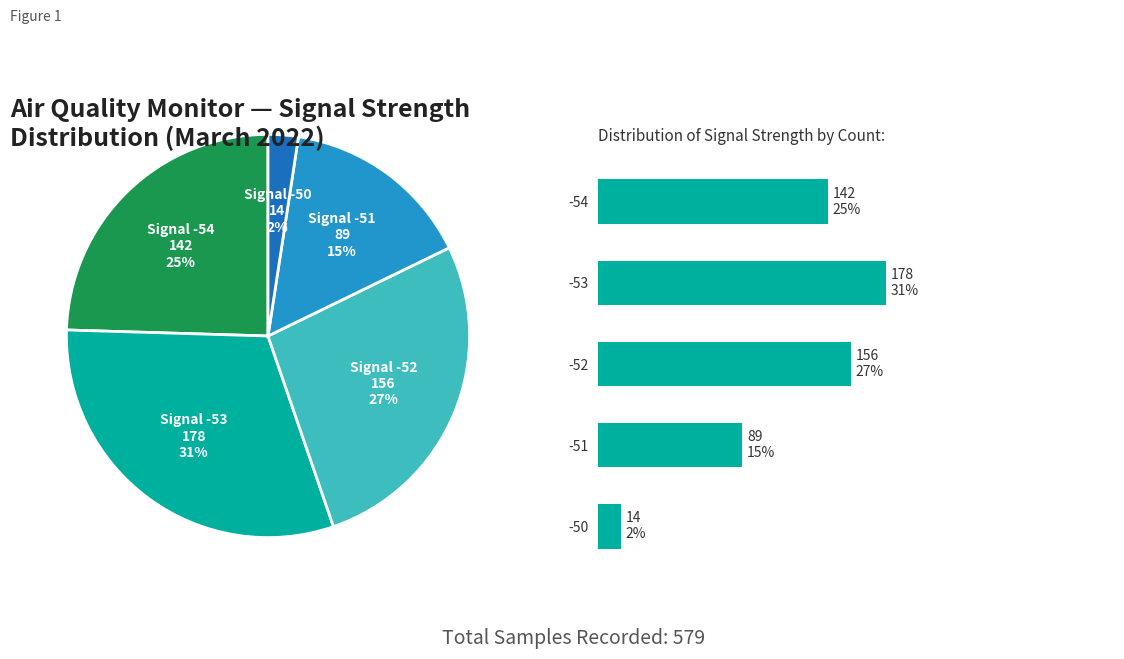

The SDS_P1 slice represents 7% of the pie. True or false?

False